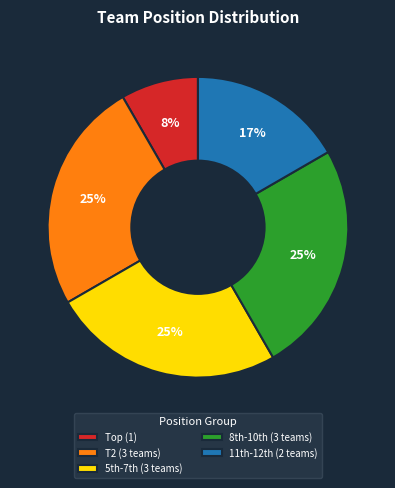

Is there a majority slice in this chart?

No